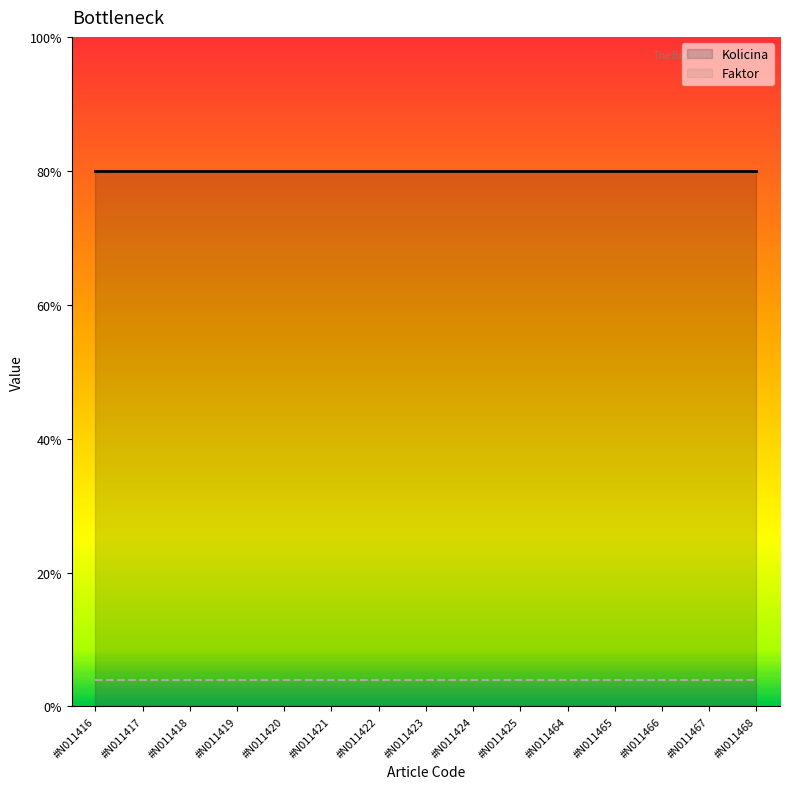

Which category has the lowest value in the Kolicina series?

#N011416